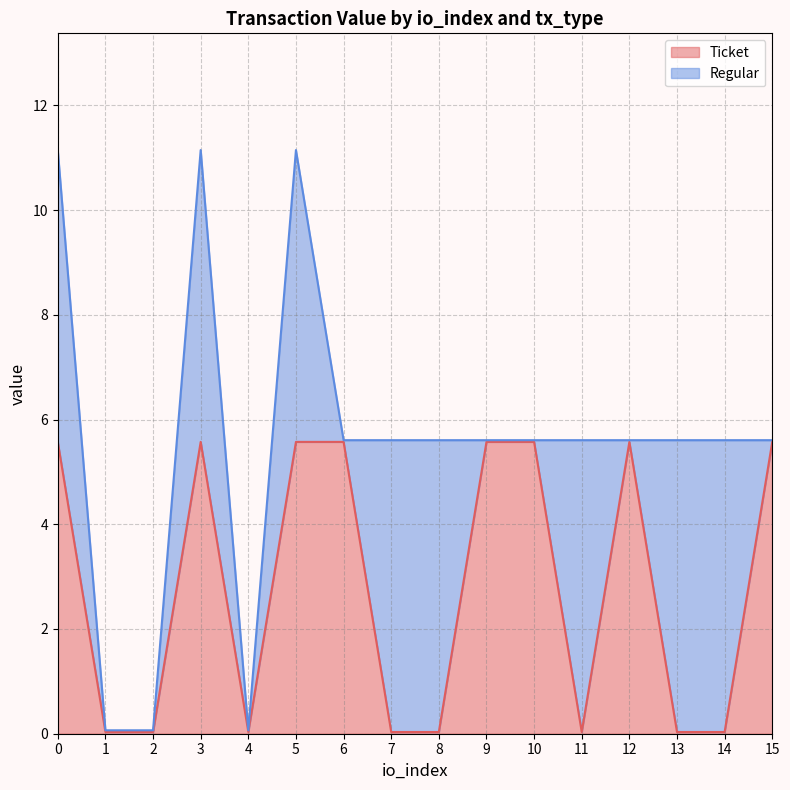

What is the average value?

2.8